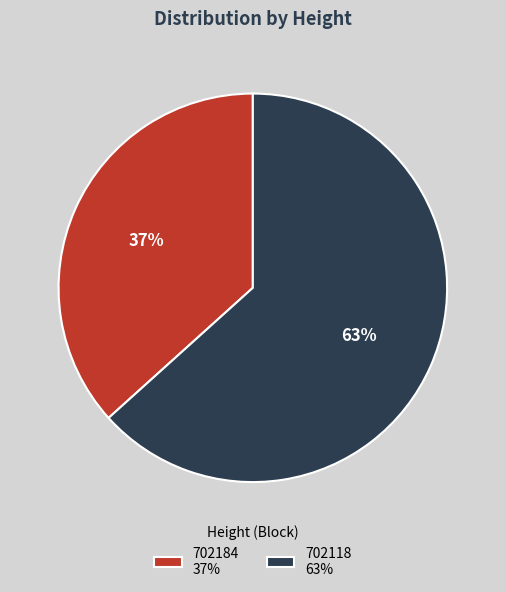

Rank the categories by value from highest to lowest.

702118, 702184